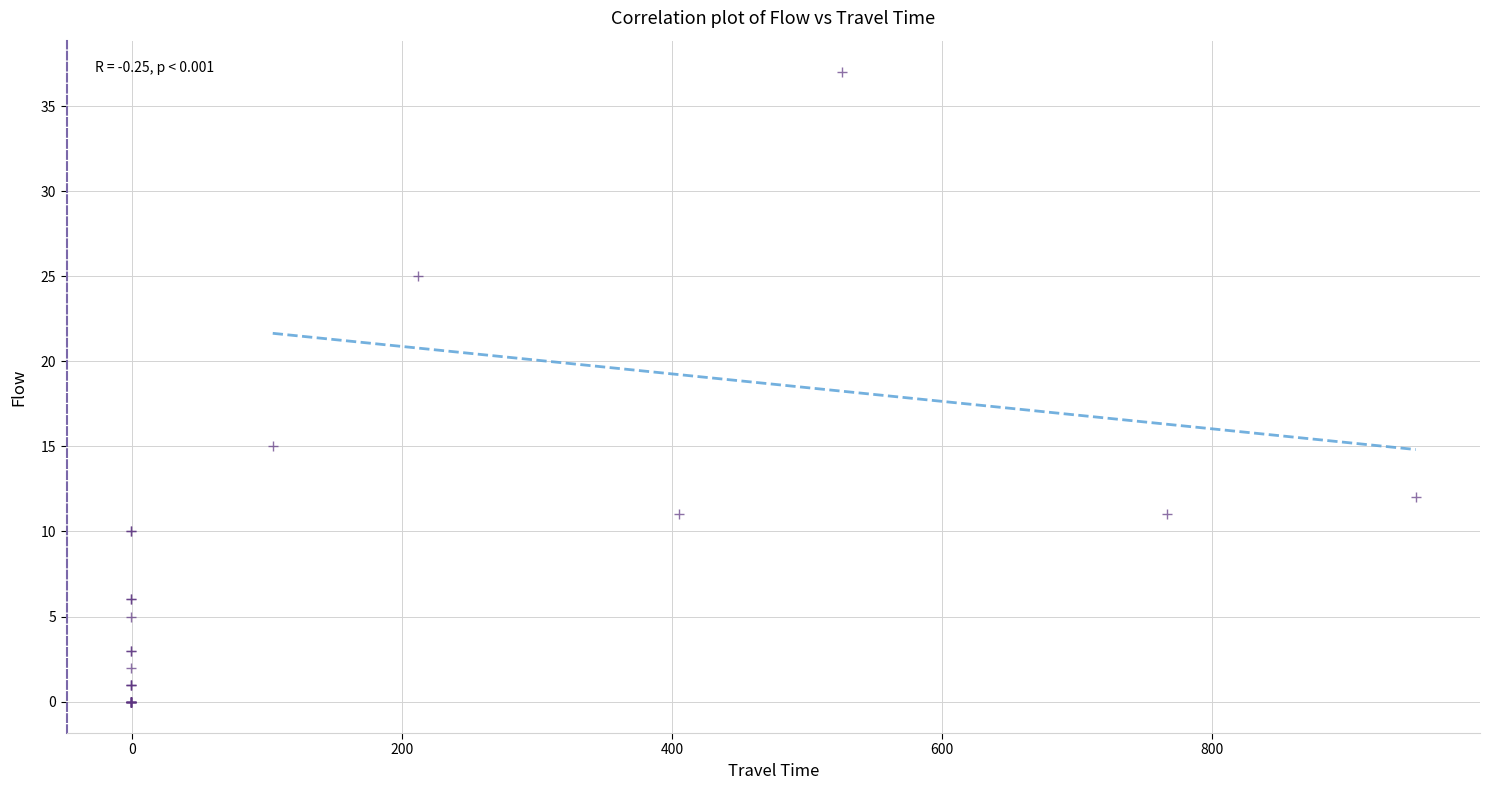

What Y value in the scatter plot is closest to 18?

15